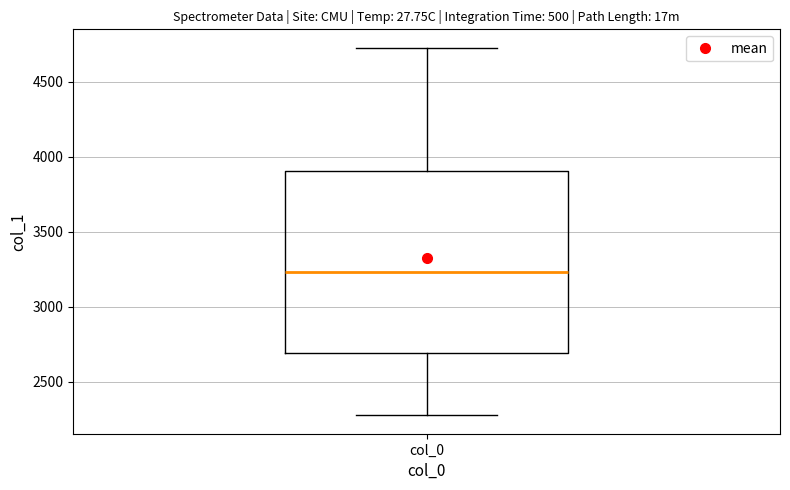

Where is the lower edge of the box for col_0 on the y-axis? The values are not printed on the chart, so give them approximately, as read against the axis.

2700